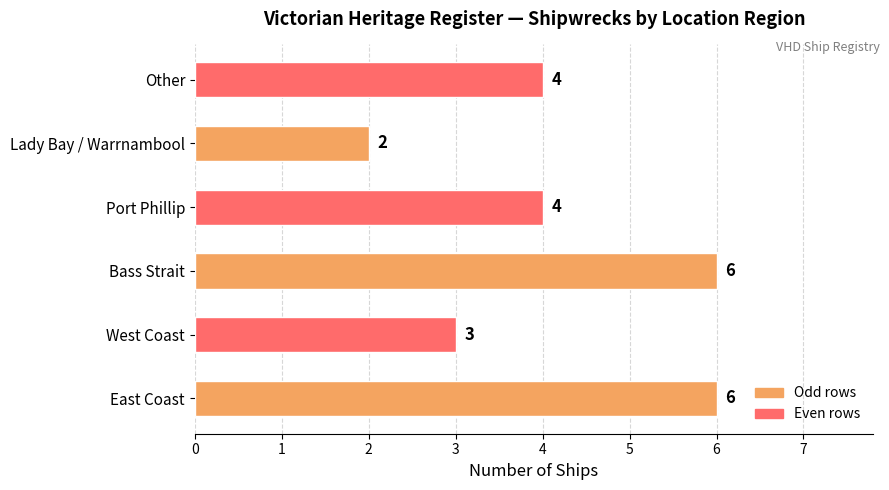

Is it true that the value at Bass Strait is 6?

True